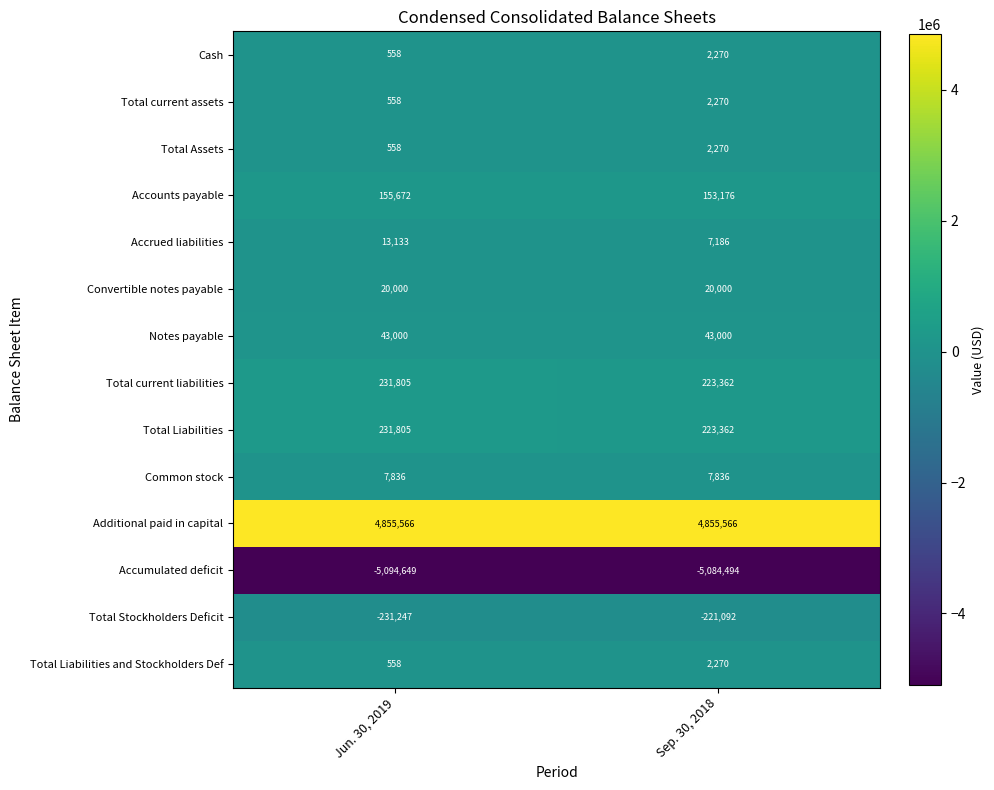

Which series has the largest total across all categories?

Additional paid in capital